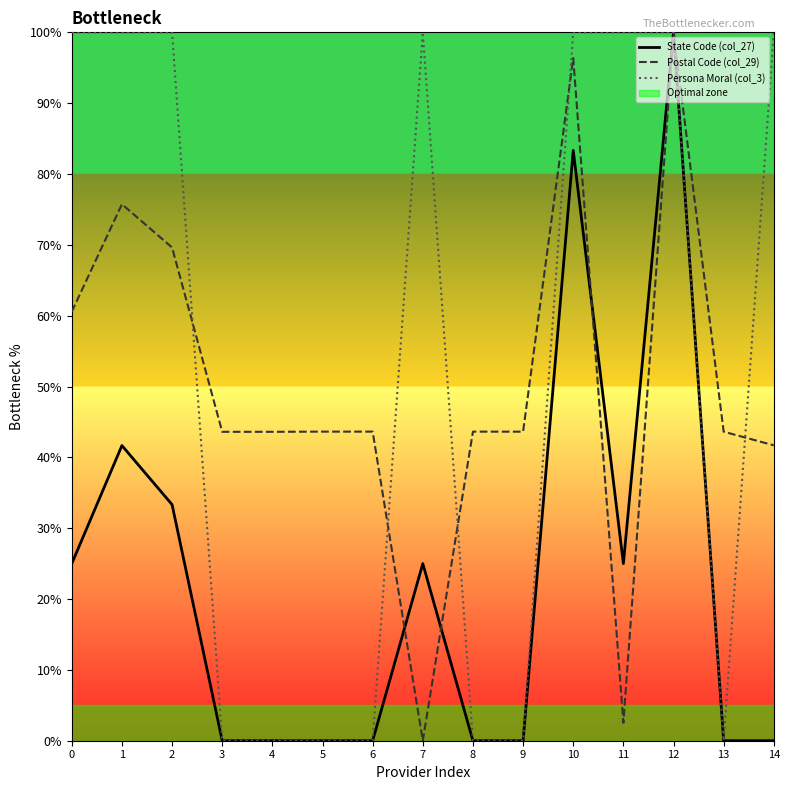

The value of Persona Moral (col_3) at 14 is 150.7. True or false?

False